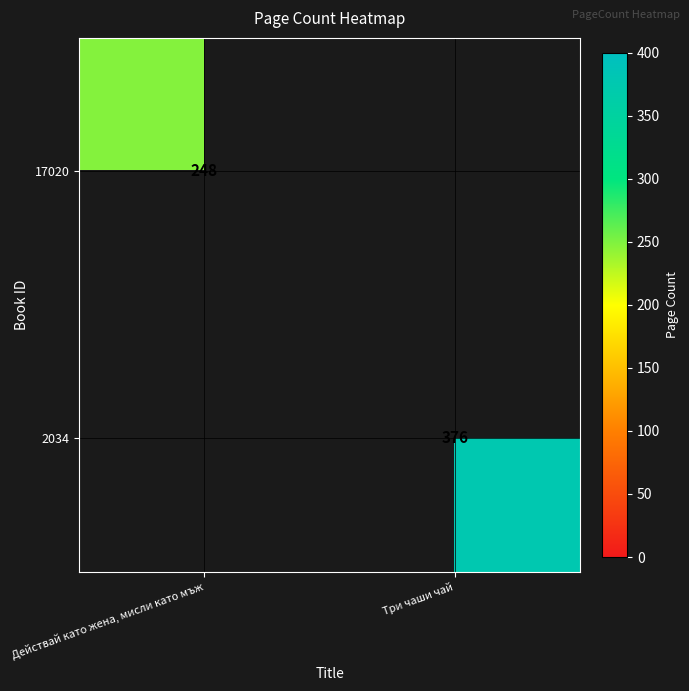

What is the total value across all series at Три чаши чай?

376